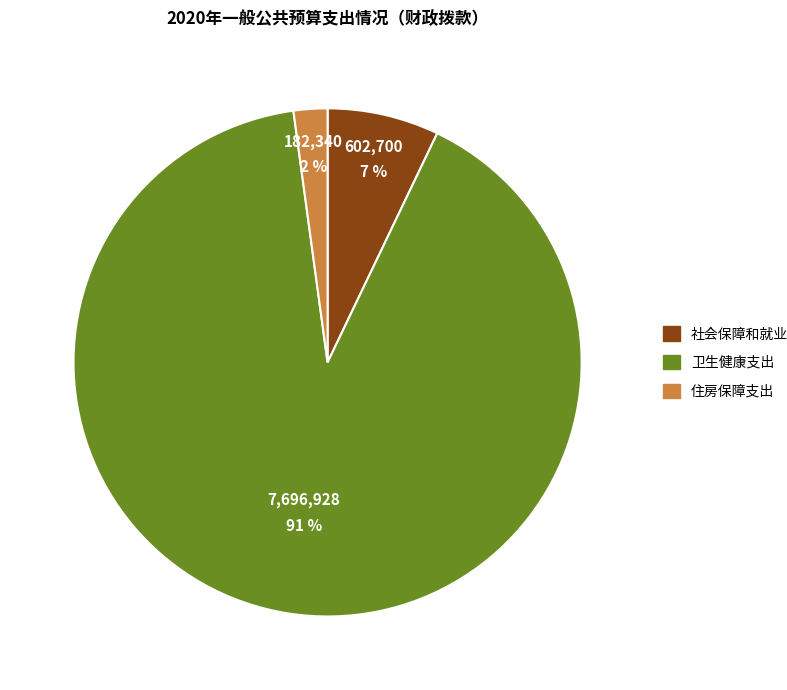

To the nearest percent, what portion does 社会保障和就业支出 represent?

7%